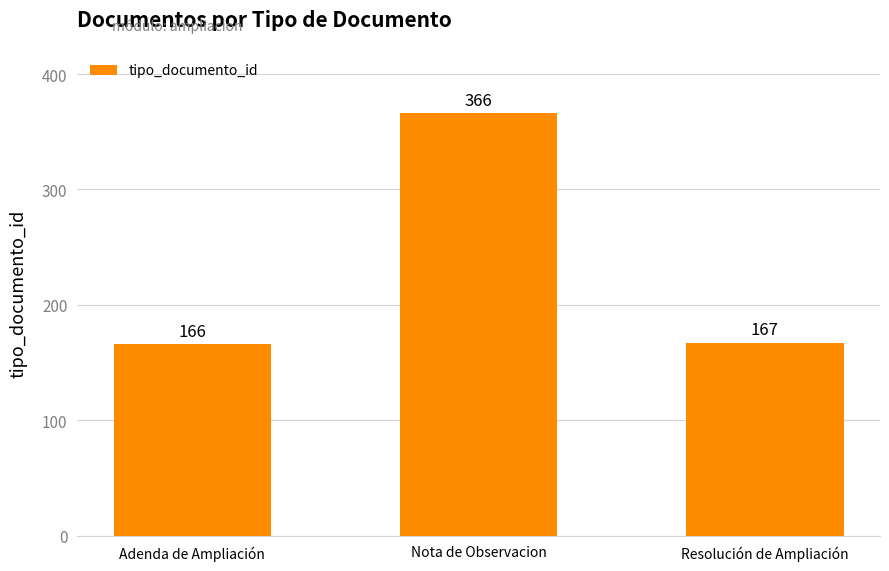

Where is the data nearest to the value 266?

Resolución de Ampliación